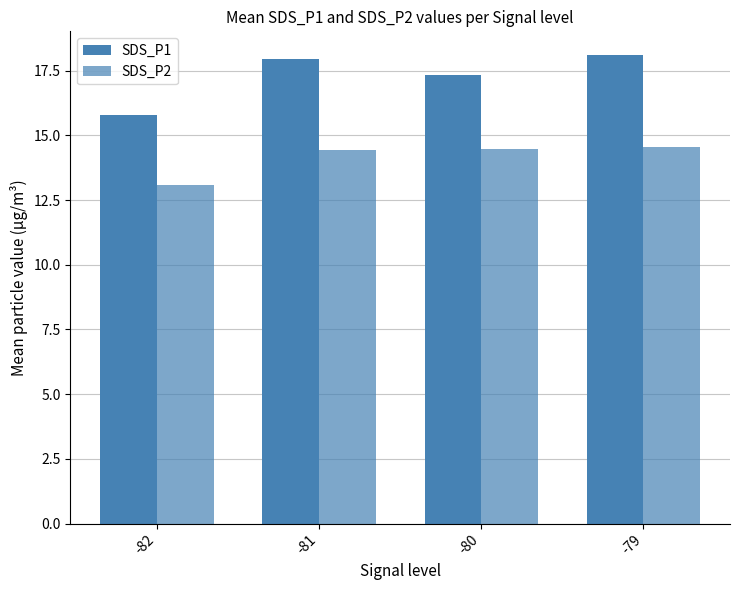

At which label does SDS_P1 reach its peak?

-79